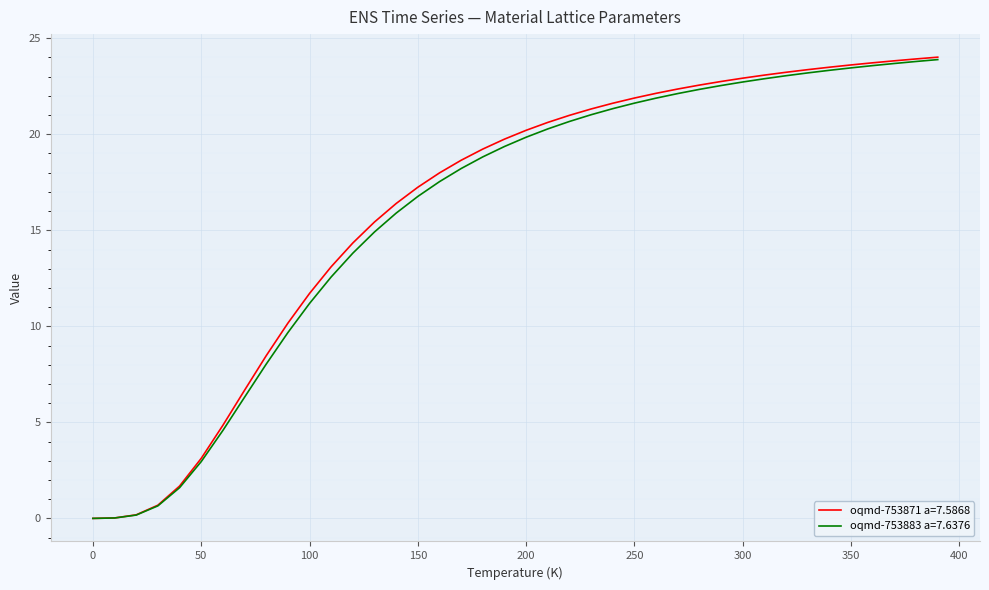

What is the greatest value displayed?

24.0